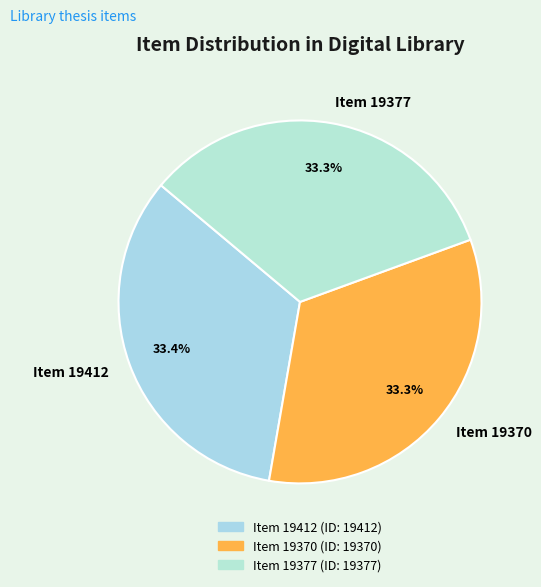

Is the sum of Item 19412 and Item 19370 greater than half?

Yes